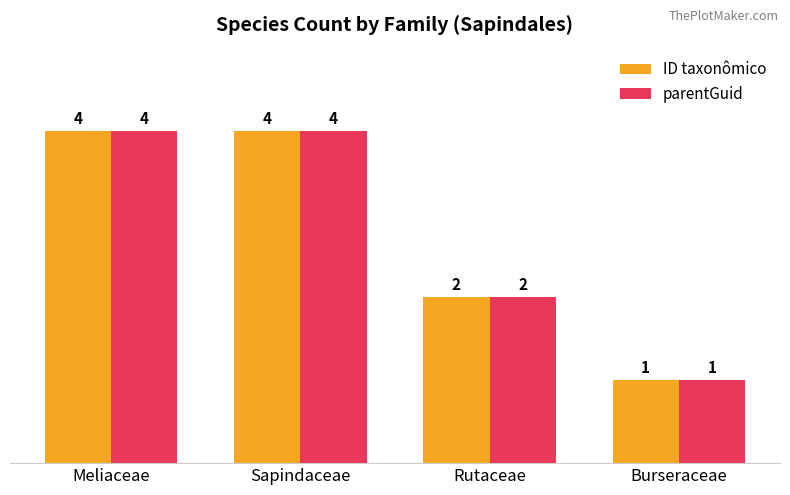

What value does the ID taxonômico series have at Rutaceae?

2